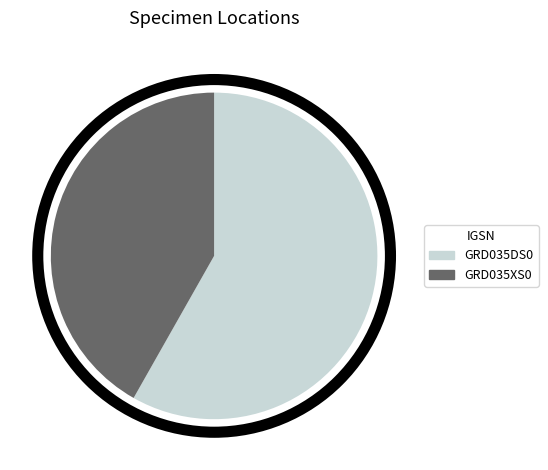

Do GRD035XS0 and GRD035DS0 together represent more than half of the pie?

Yes